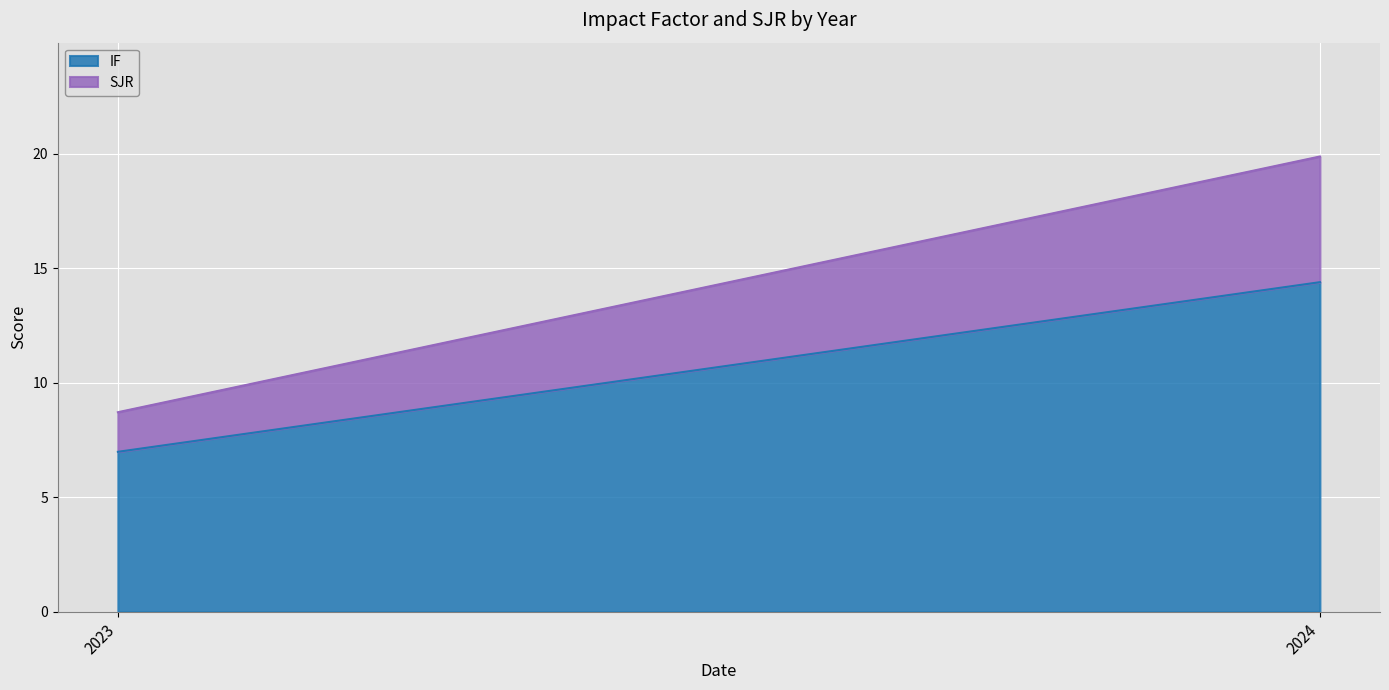

What is the value of the SJR point at the 2nd from the left?

5.5